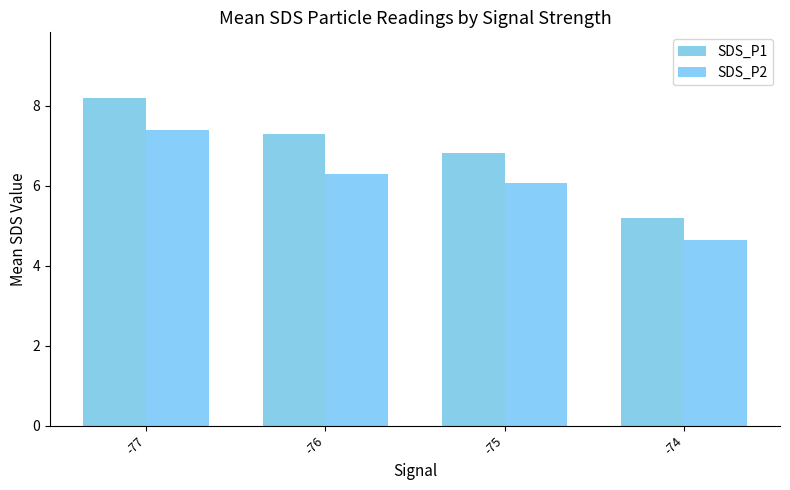

Rank the series by their average value, from highest to lowest.

SDS_P1, SDS_P2